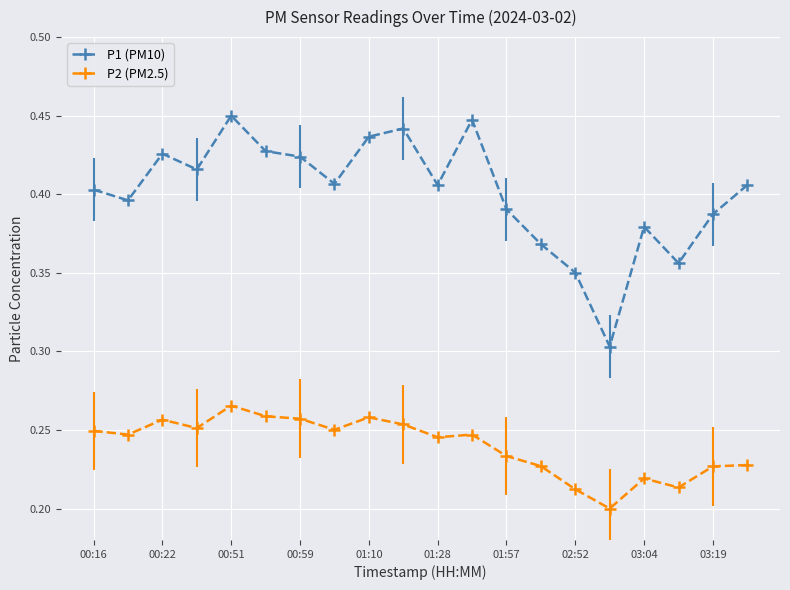

Which series has the largest range (max minus min)?

P1 (PM10)